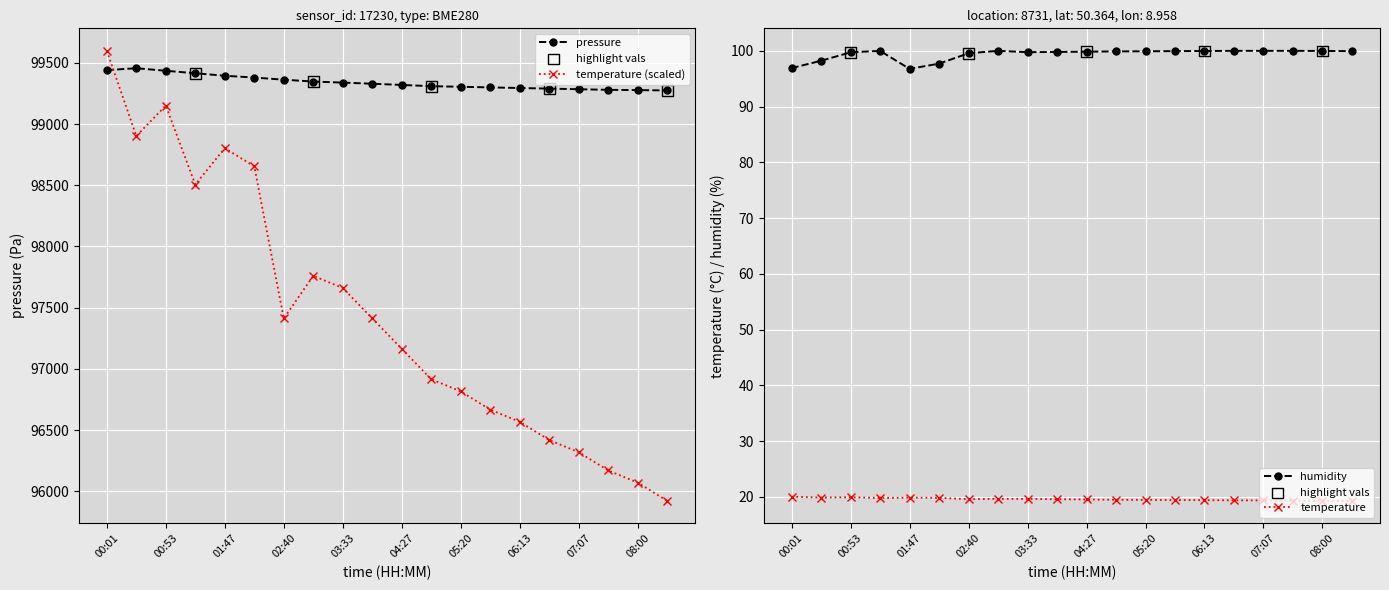

At how many categories does at least one series exceed 12326?

20